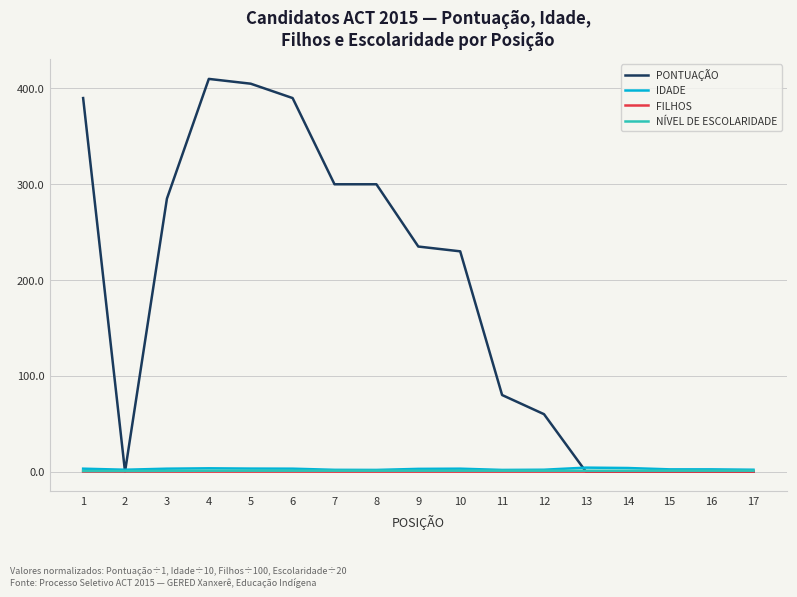

Which series has the largest total across all categories?

PONTUAÇÃO